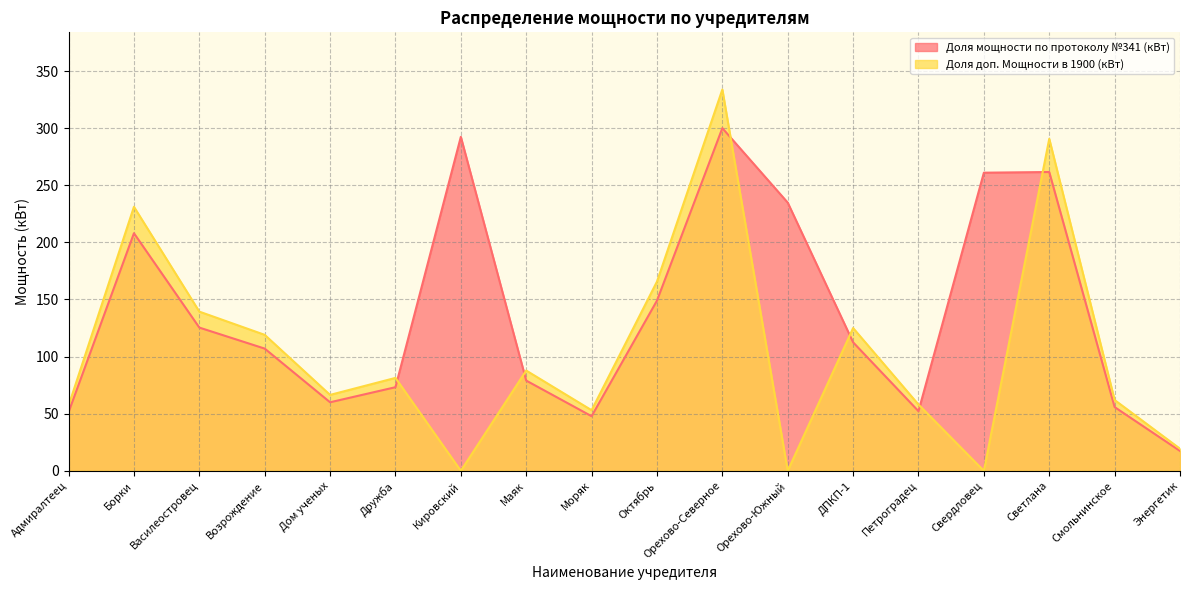

True or false: Доля доп. Мощности в 1900 (кВт) has more than 0 points higher than both neighbors.

True